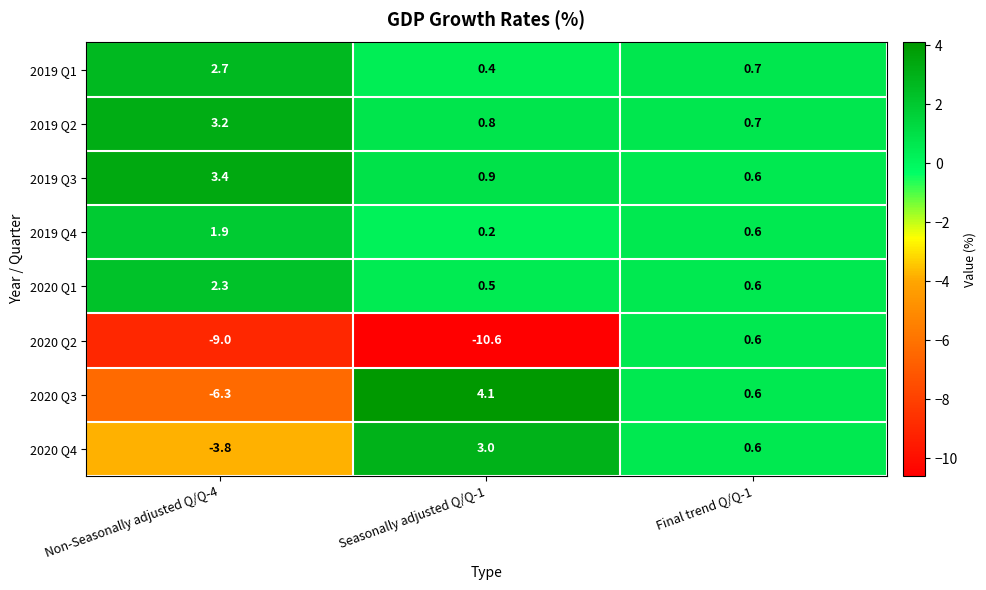

What is the sum of all 2019 Q1 values?

3.8